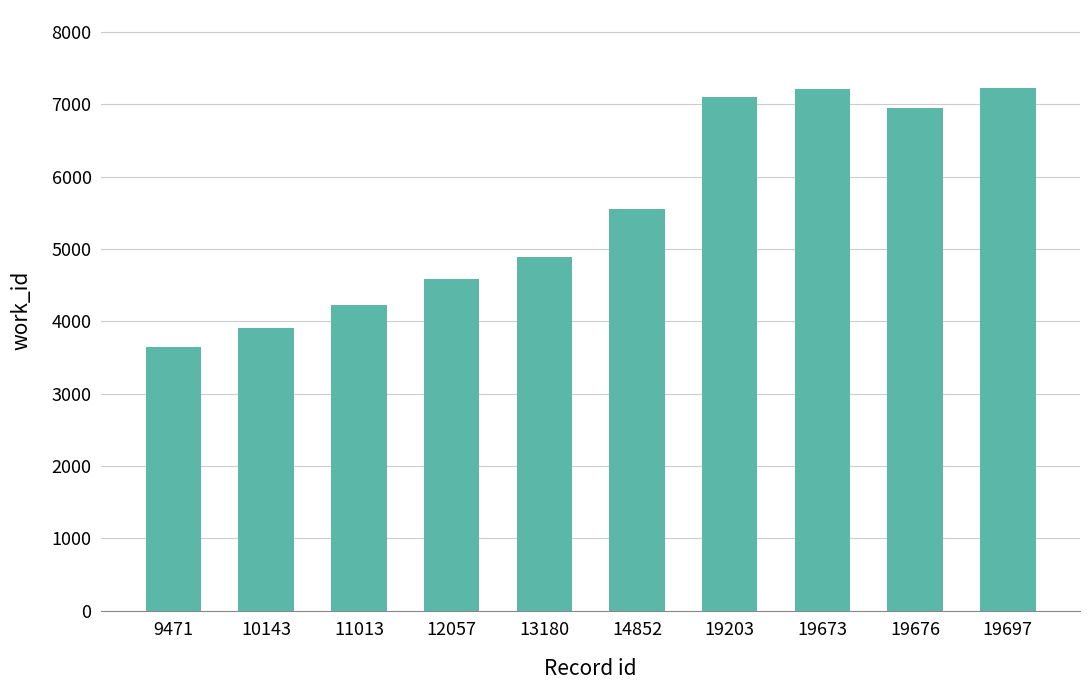

True or false: the data shows 5067 at 9471.

False